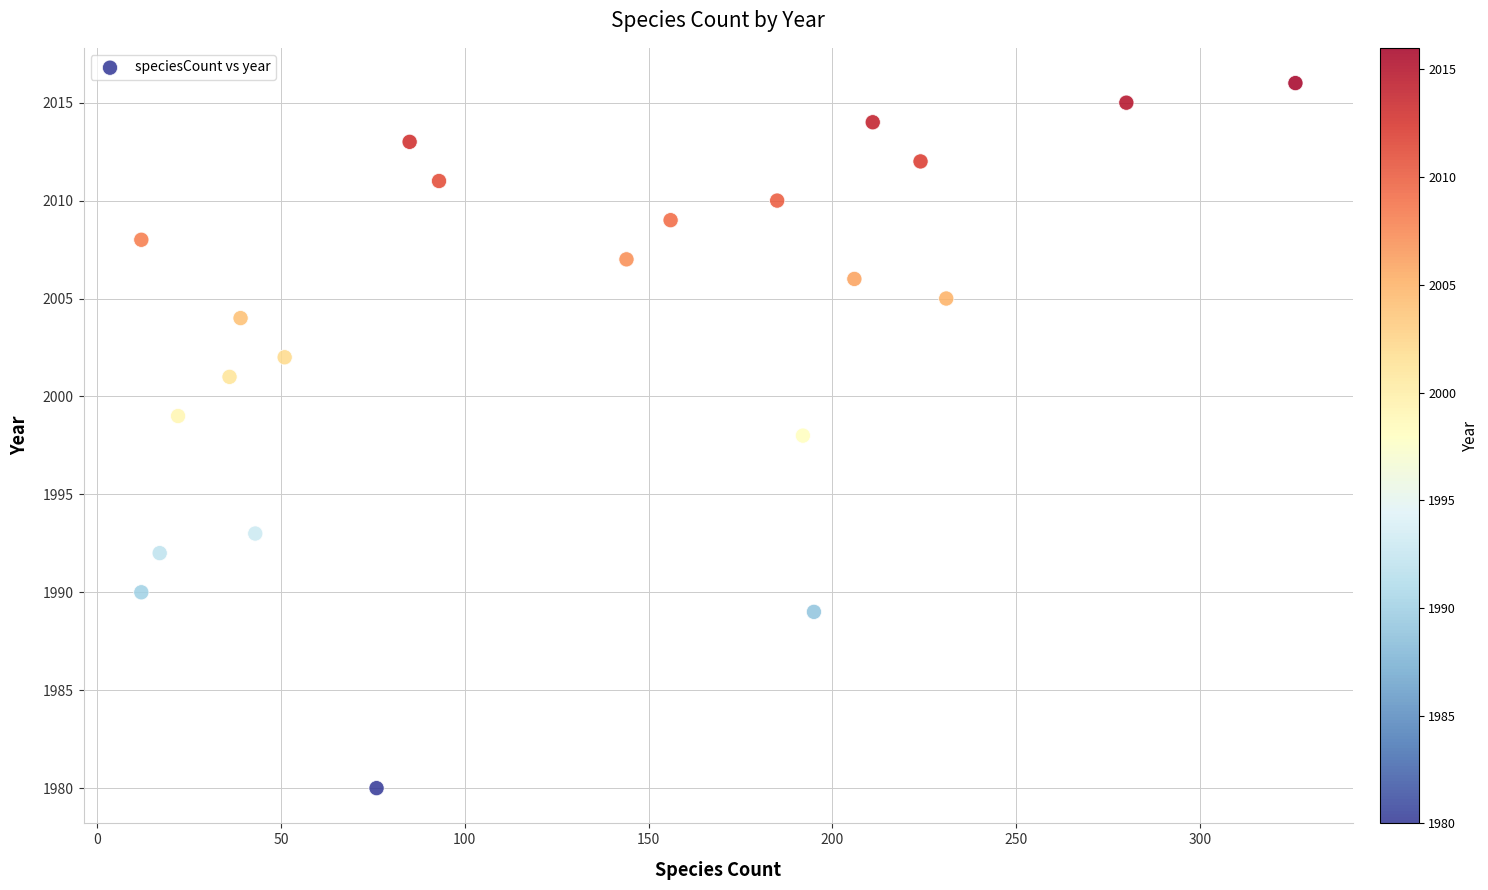

What is the range of Y values (max minus min)?

36